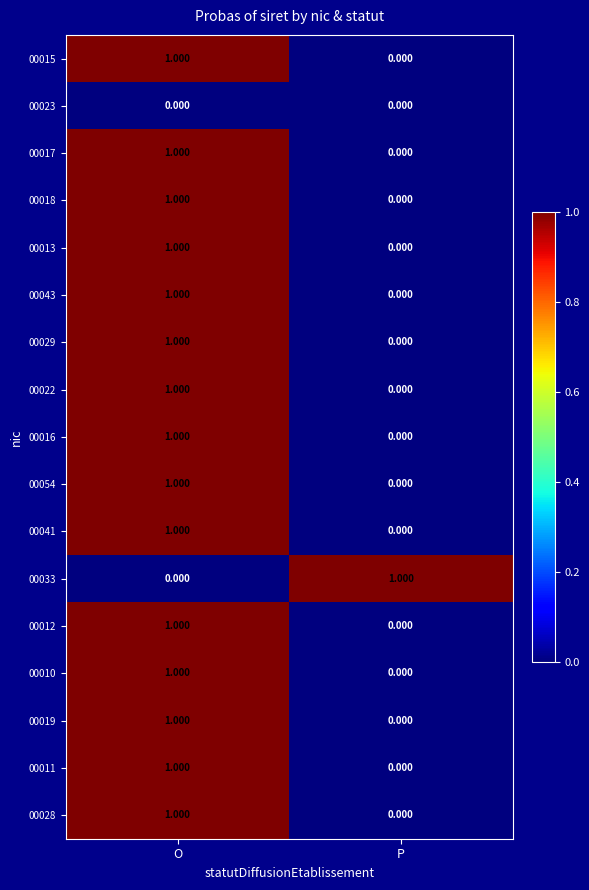

List the labels in order of 00012 value, smallest first.

P, O